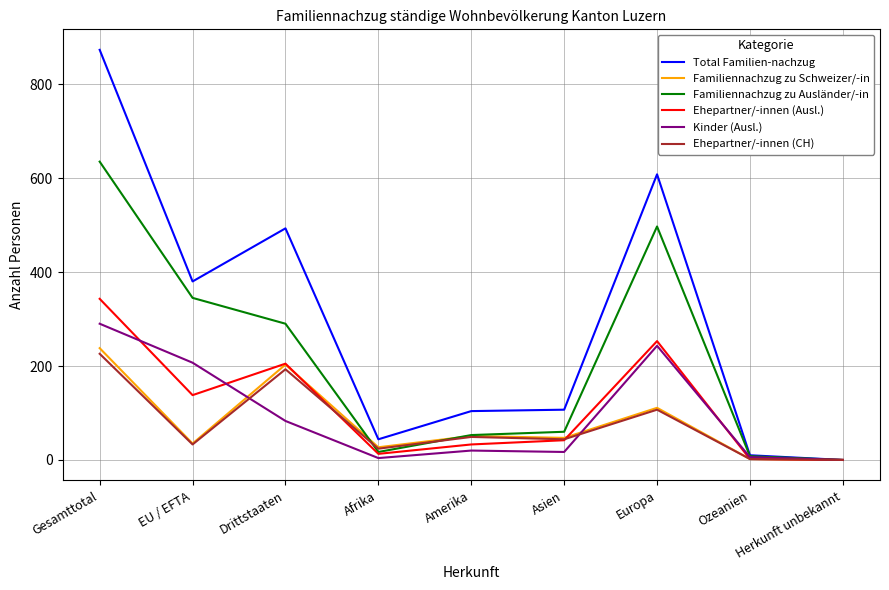

How many lines are shown in the chart?

6